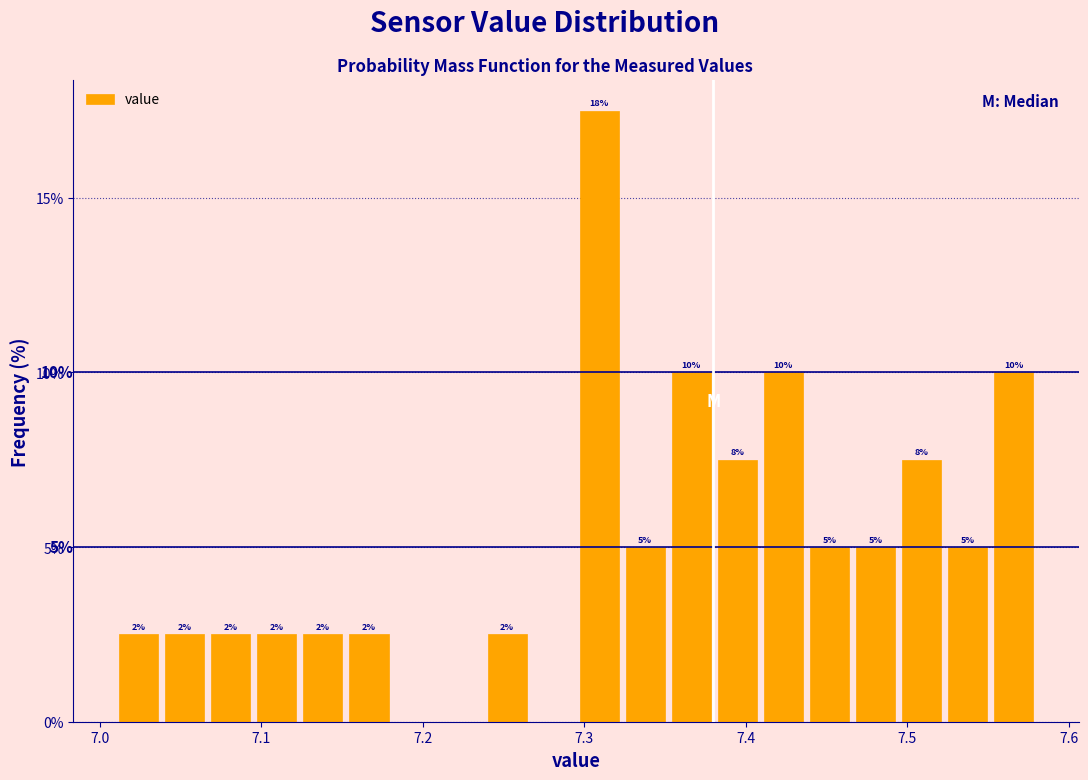

Around what value on the x-axis is the tallest bar? Give the approximate position of its centre, as read against the axis.

7.31